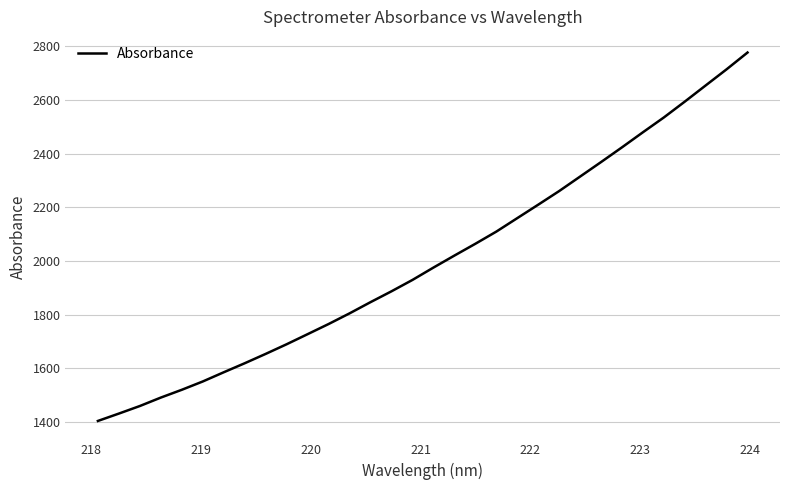

What is the difference between the maximum and minimum values?

1372.4